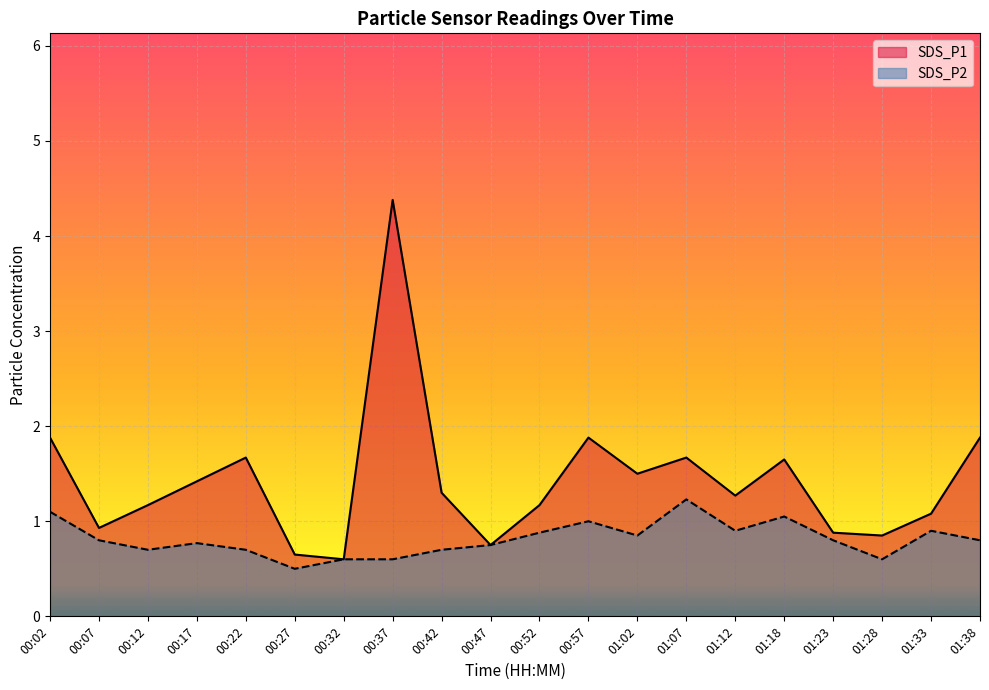

How many interior local peaks does the SDS_P2 series have?

5